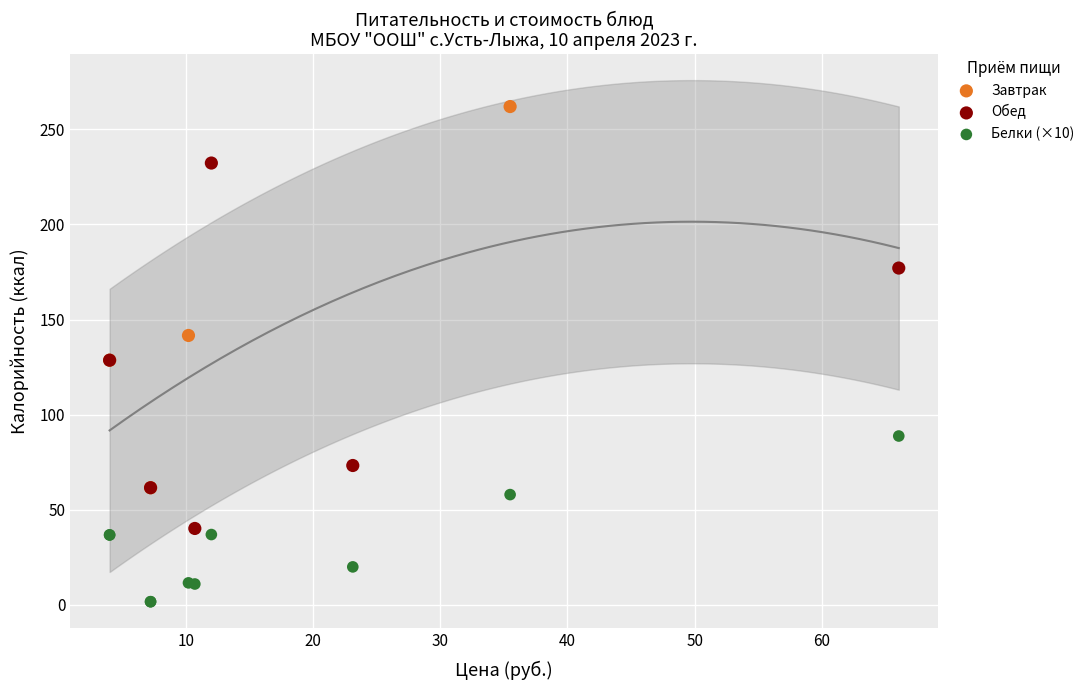

What are all the series names shown in the legend?

Завтрак, Обед, Белки (×10)